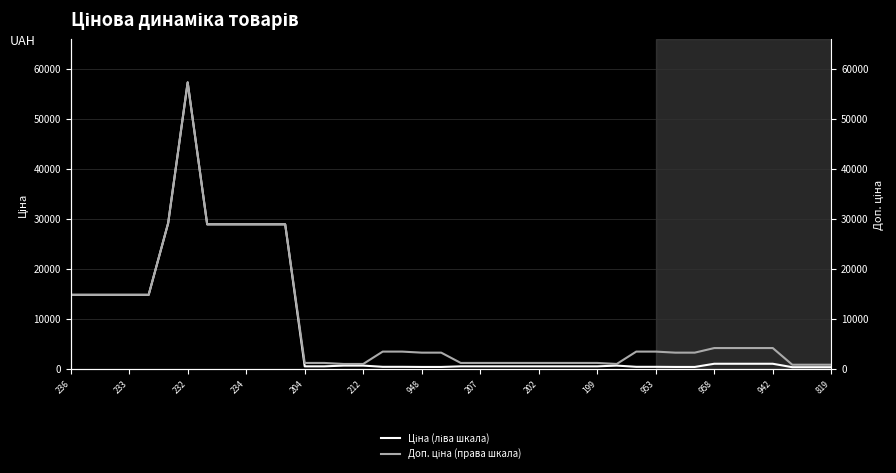

Reading left to right, list all the values displayed in this chart.

Ціна (ліва шкала): 14817.6	14817.6	14817.6	14817.6	14817.6	29152.3	57258.0	28901.7	28901.7	28901.7	28901.7	28901.7	528.2	528.2	679.8	679.8	434.3	434.3	408.2	408.2	528.2	528.2	528.2	528.2	528.2	528.2	528.2	528.2	679.8	434.3	434.3	408.2	408.2	1046.0	1046.0	1046.0	1046.0	357.9	357.9	357.9
Доп. ціна (права шкала): 14817.6	14817.6	14817.6	14817.6	14817.6	29152.3	57258.0	28901.7	28901.7	28901.7	28901.7	28901.7	1210.7	1210.7	1004.1	1004.1	3474.1	3474.1	3265.8	3265.8	1210.7	1210.7	1210.7	1210.7	1210.7	1210.7	1210.7	1210.7	1004.1	3474.1	3474.1	3265.8	3265.8	4184.0	4184.0	4184.0	4184.0	851.0	851.0	851.0